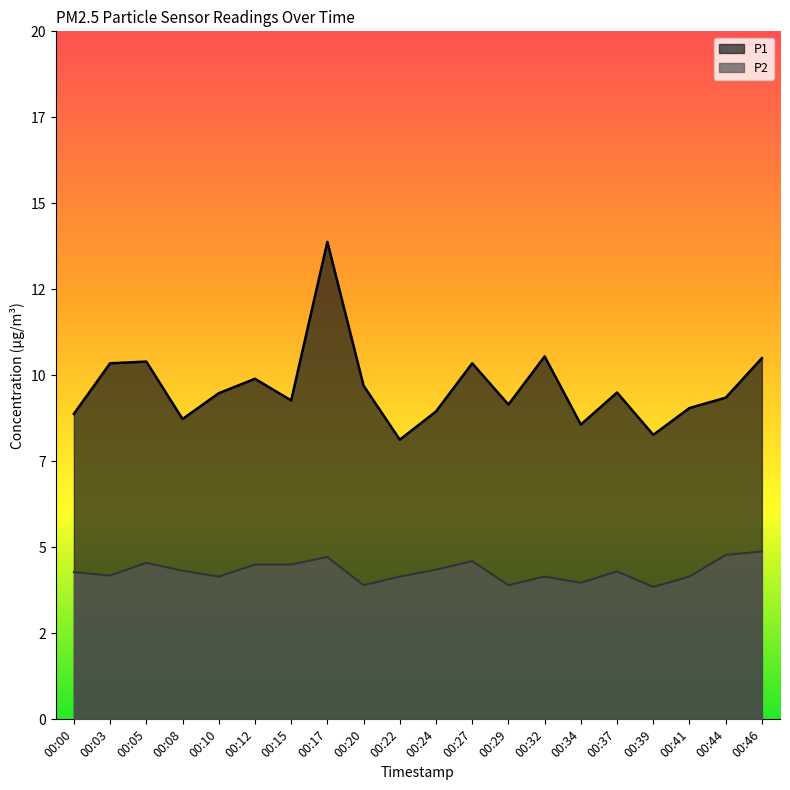

What is the difference between the P1 values at 00:12 and 00:05?

0.5